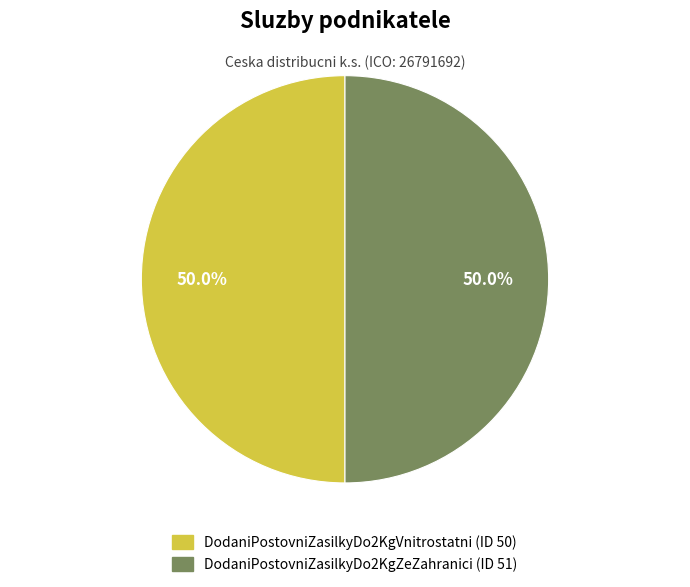

Which slice is the smallest?

DodaniPostovniZasilkyDo2KgVnitrostatni (ID 50)